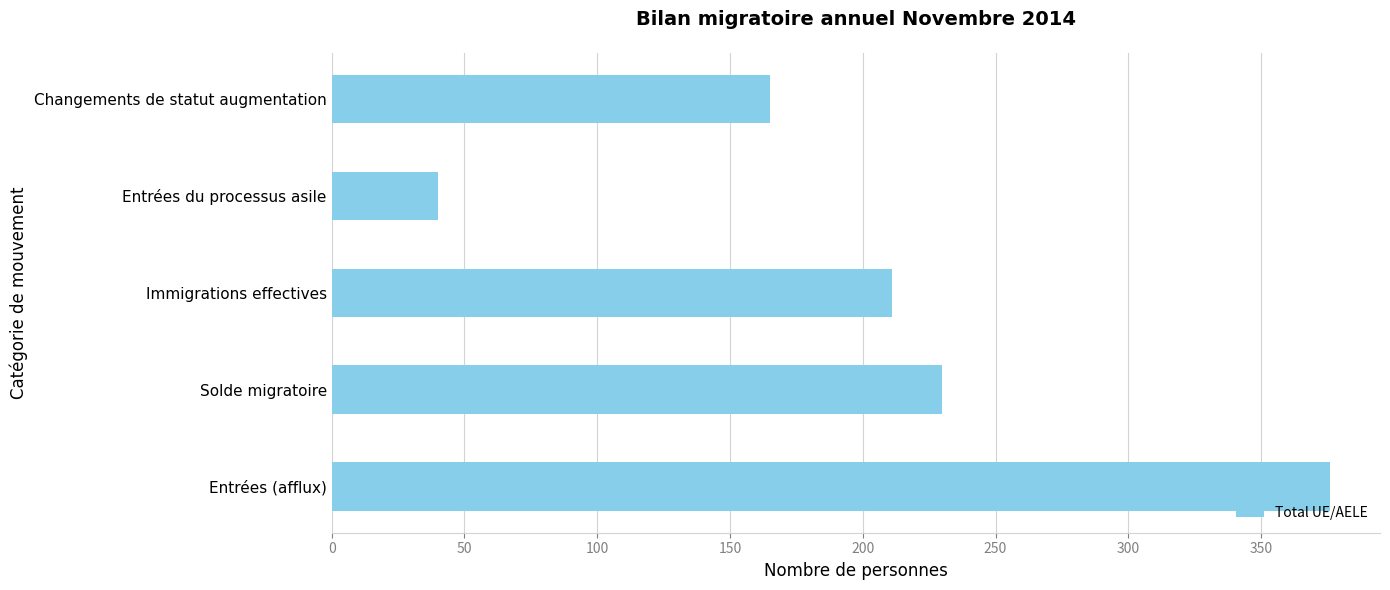

Is it true that the value at Changements de statut augmentation is 165?

True